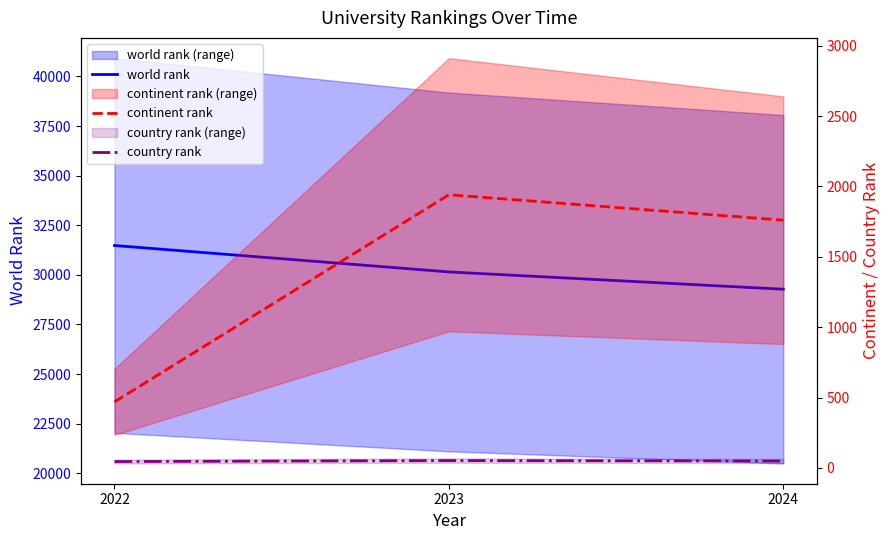

How many lines are shown in the chart?

3